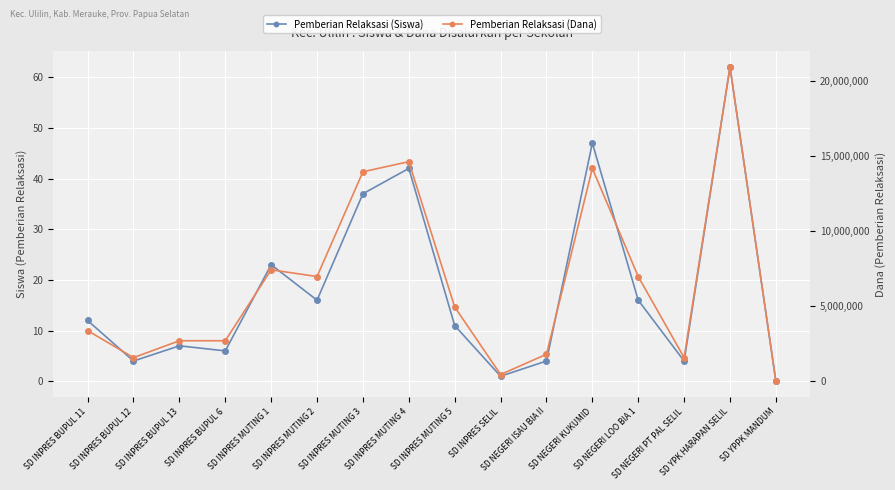

How many data points in Pemberian Relaksasi (Dana) are less than 4950000?

8